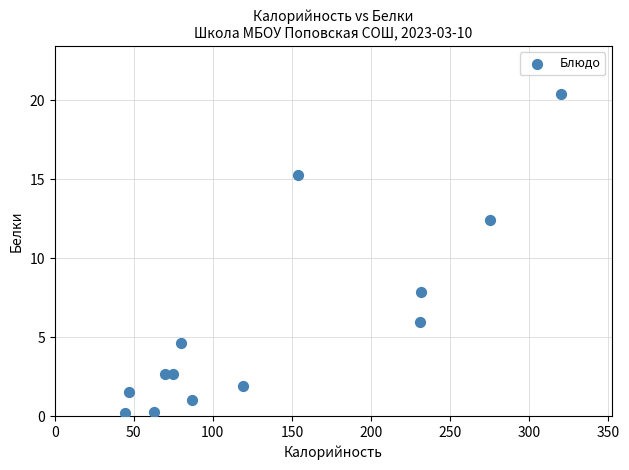

What Y value in the scatter plot is closest to 10?

7.9